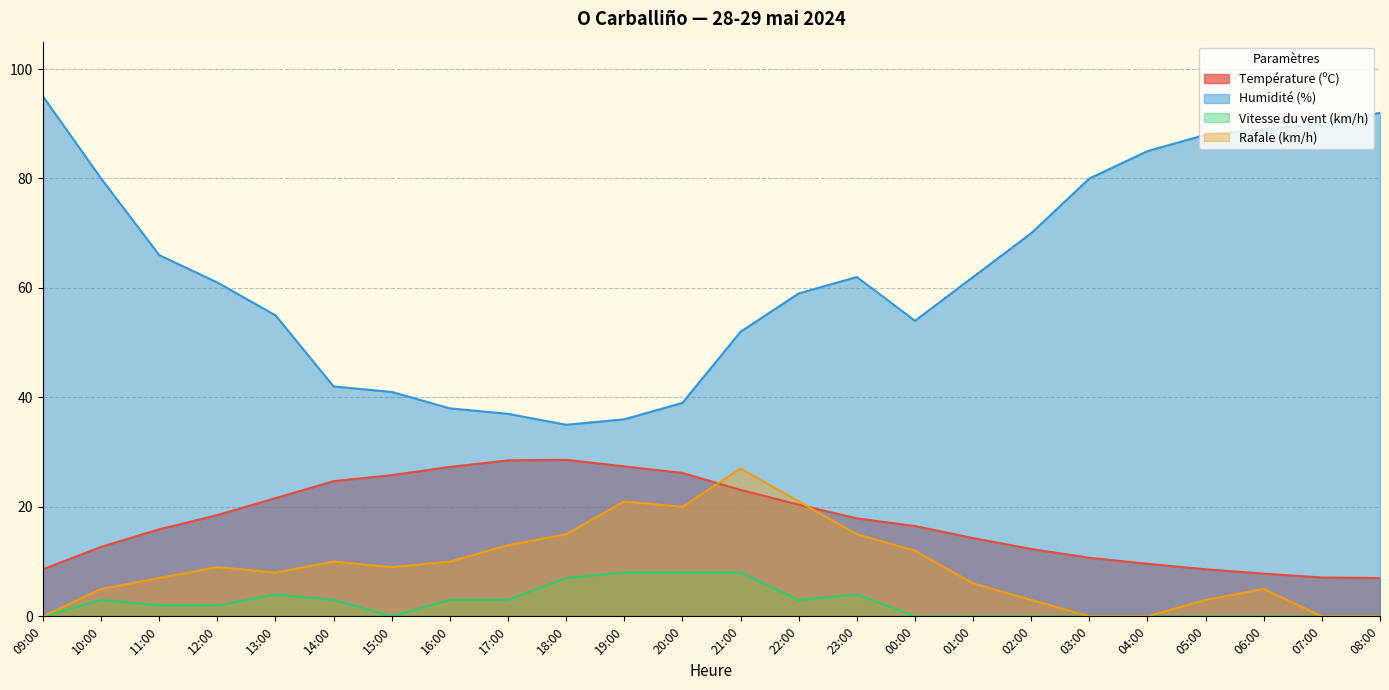

True or false: Rafale (km/h) and Humidité (%) intersect in this chart.

False